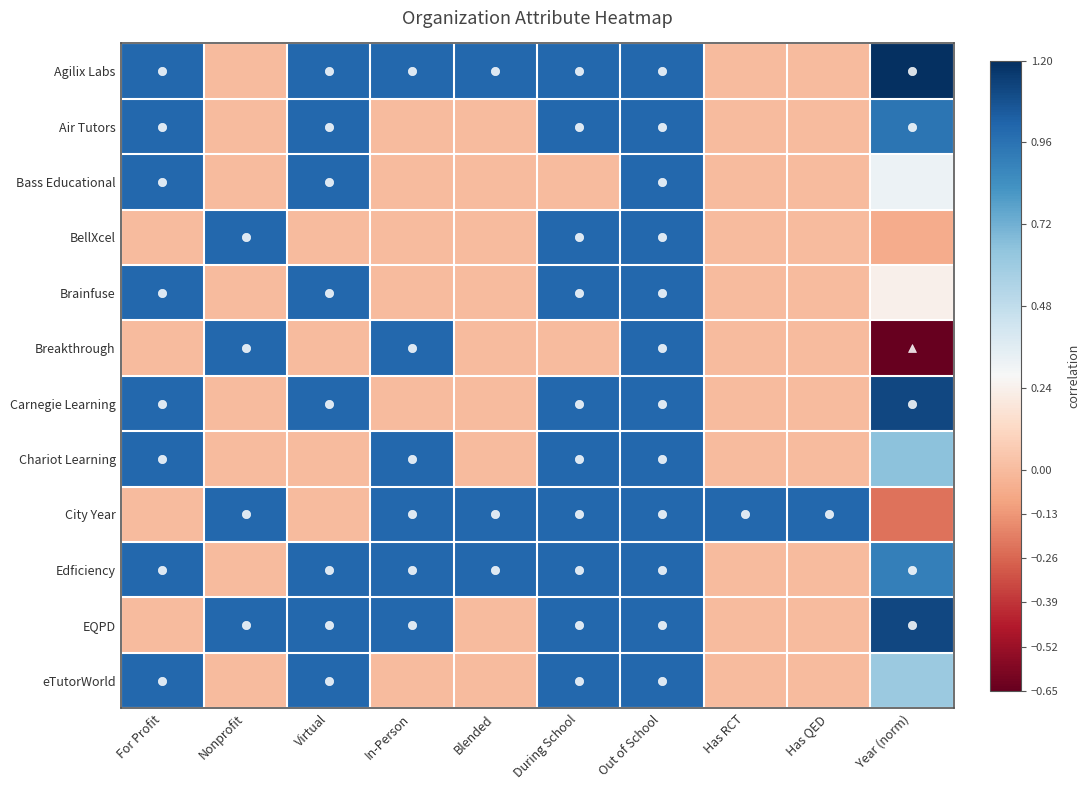

Reading right to left, what are all the values shown in this chart?

Agilix Labs: Year (norm)=1.2	Has QED=0.0	Has RCT=0.0	Out of School=1.0	During School=1.0	Blended=1.0	In-Person=1.0	Virtual=1.0	Nonprofit=0.0	For Profit=1.0
Air Tutors: Year (norm)=0.9	Has QED=0.0	Has RCT=0.0	Out of School=1.0	During School=1.0	Blended=0.0	In-Person=0.0	Virtual=1.0	Nonprofit=0.0	For Profit=1.0
Bass Educational: Year (norm)=0.3	Has QED=0.0	Has RCT=0.0	Out of School=1.0	During School=0.0	Blended=0.0	In-Person=0.0	Virtual=1.0	Nonprofit=0.0	For Profit=1.0
BellXcel: Year (norm)=-0.1	Has QED=0.0	Has RCT=0.0	Out of School=1.0	During School=1.0	Blended=0.0	In-Person=0.0	Virtual=0.0	Nonprofit=1.0	For Profit=0.0
Brainfuse: Year (norm)=0.2	Has QED=0.0	Has RCT=0.0	Out of School=1.0	During School=1.0	Blended=0.0	In-Person=0.0	Virtual=1.0	Nonprofit=0.0	For Profit=1.0
Breakthrough: Year (norm)=-0.7	Has QED=0.0	Has RCT=0.0	Out of School=1.0	During School=0.0	Blended=0.0	In-Person=1.0	Virtual=0.0	Nonprofit=1.0	For Profit=0.0
Carnegie Learning: Year (norm)=1.1	Has QED=0.0	Has RCT=0.0	Out of School=1.0	During School=1.0	Blended=0.0	In-Person=0.0	Virtual=1.0	Nonprofit=0.0	For Profit=1.0
Chariot Learning: Year (norm)=0.7	Has QED=0.0	Has RCT=0.0	Out of School=1.0	During School=1.0	Blended=0.0	In-Person=1.0	Virtual=0.0	Nonprofit=0.0	For Profit=1.0
City Year: Year (norm)=-0.2	Has QED=1.0	Has RCT=1.0	Out of School=1.0	During School=1.0	Blended=1.0	In-Person=1.0	Virtual=0.0	Nonprofit=1.0	For Profit=0.0
Edficiency: Year (norm)=0.9	Has QED=0.0	Has RCT=0.0	Out of School=1.0	During School=1.0	Blended=1.0	In-Person=1.0	Virtual=1.0	Nonprofit=0.0	For Profit=1.0
EQPD: Year (norm)=1.1	Has QED=0.0	Has RCT=0.0	Out of School=1.0	During School=1.0	Blended=0.0	In-Person=1.0	Virtual=1.0	Nonprofit=1.0	For Profit=0.0
eTutorWorld: Year (norm)=0.6	Has QED=0.0	Has RCT=0.0	Out of School=1.0	During School=1.0	Blended=0.0	In-Person=0.0	Virtual=1.0	Nonprofit=0.0	For Profit=1.0